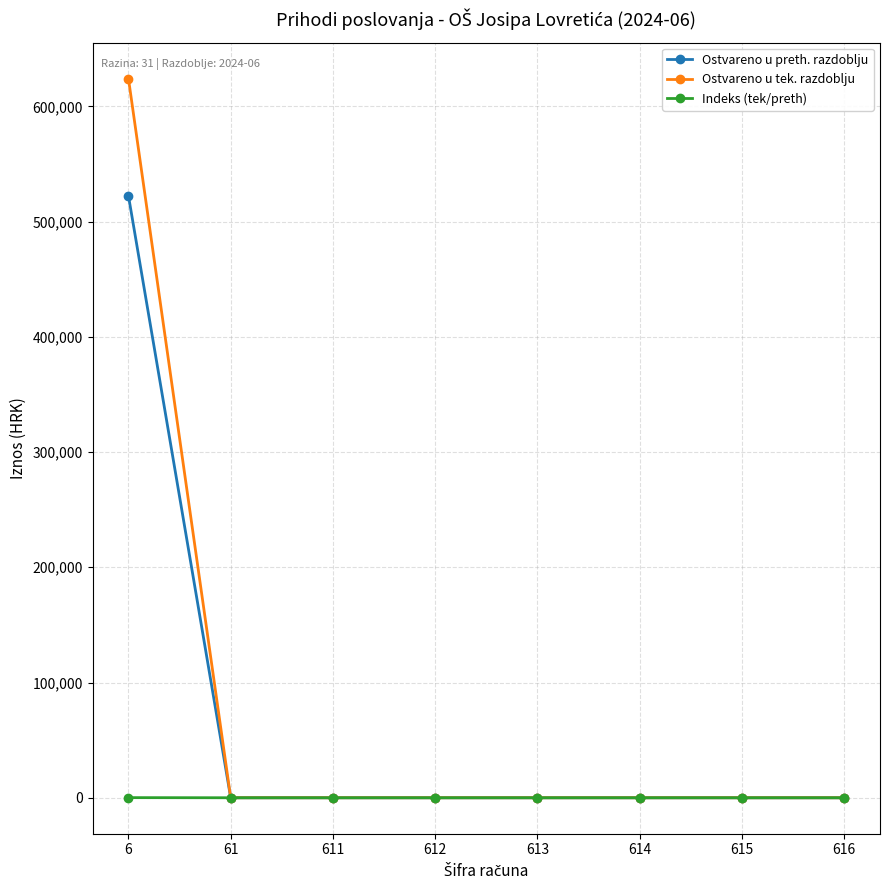

What are all the series names shown in the legend?

Ostvareno u preth. razdoblju, Ostvareno u tek. razdoblju, Indeks (tek/preth)